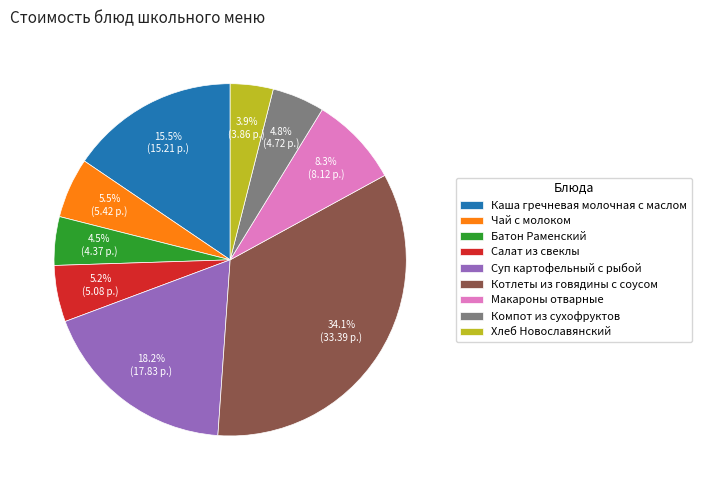

What is the total percentage of Компот из сухофруктов and Салат из свеклы?

10.0%